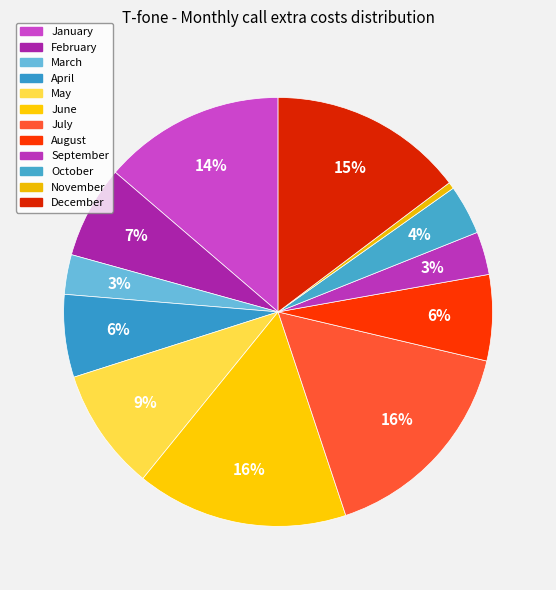

Count the number of slices in the pie.

12